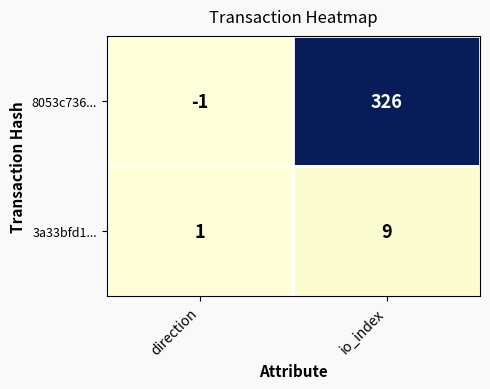

What is the maximum value shown in the chart?

326